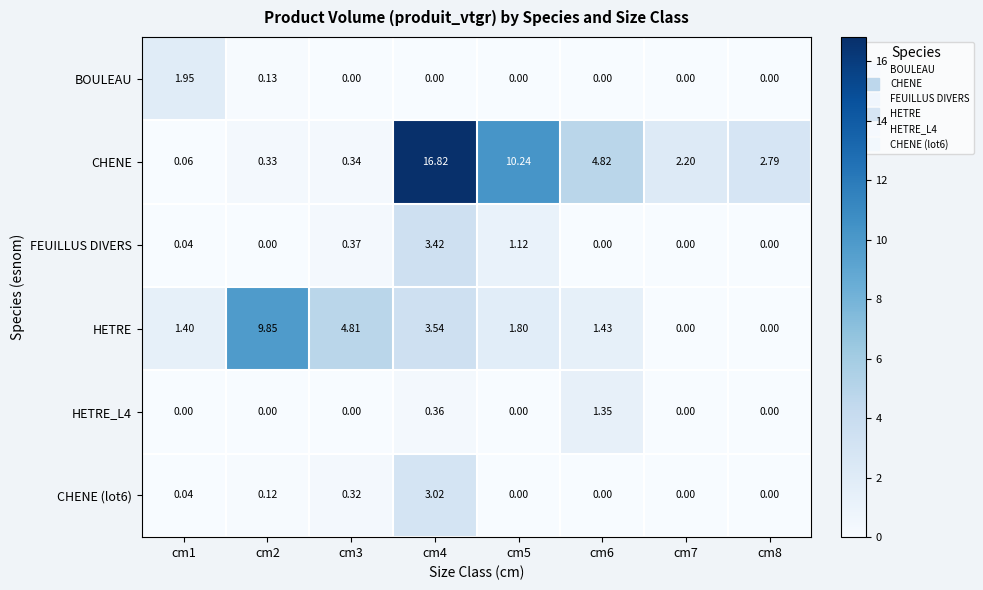

Between cm4 and cm5, which series saw the biggest shift?

CHENE